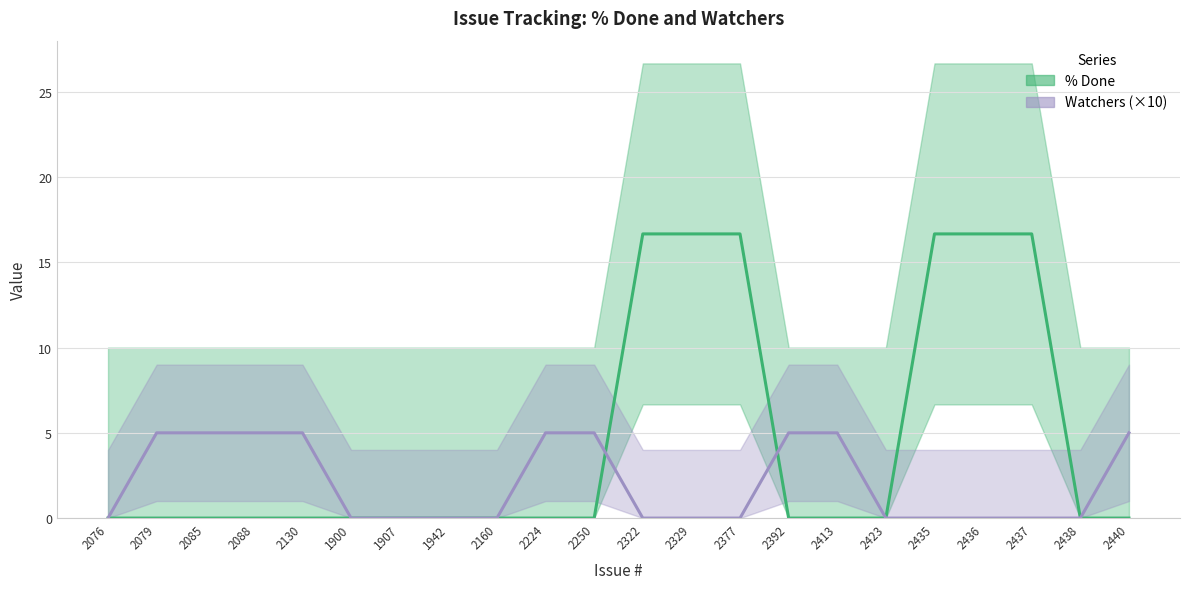

What is the label of the 13th point from the left?

2329